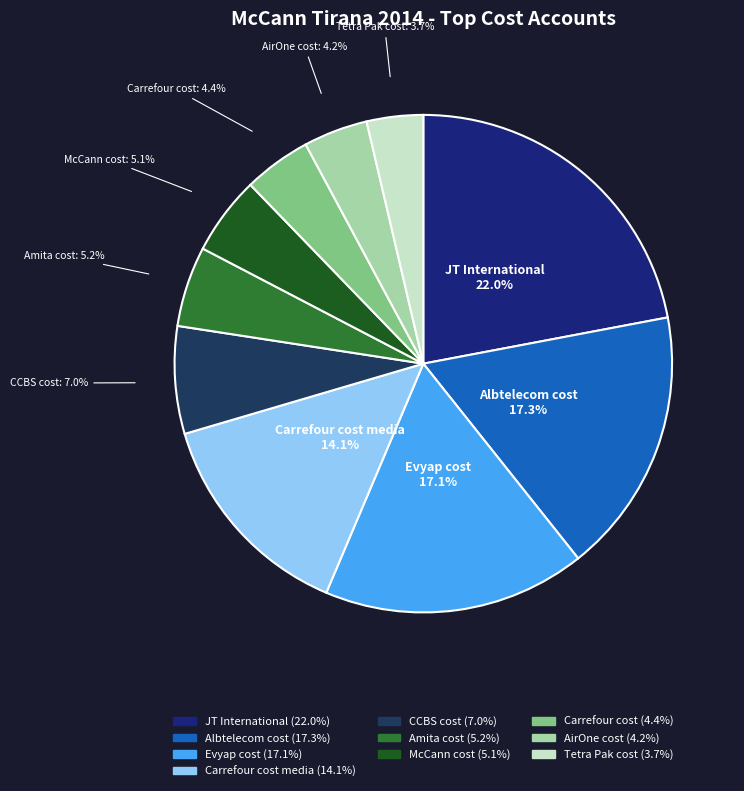

Count the number of slices in the pie.

10